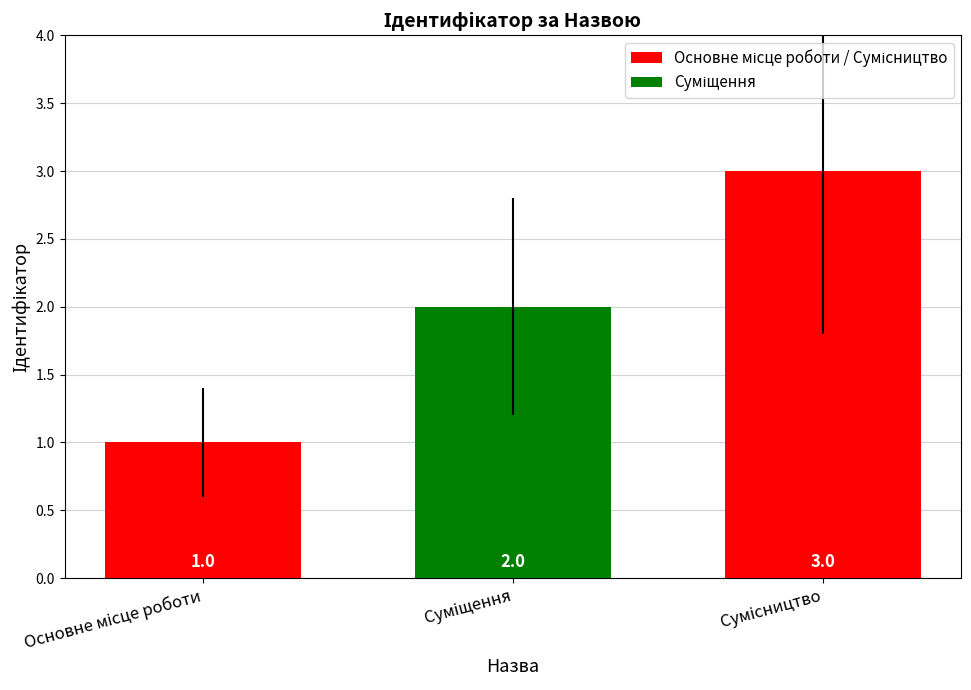

What is the value of the 1st bar from the left?

1